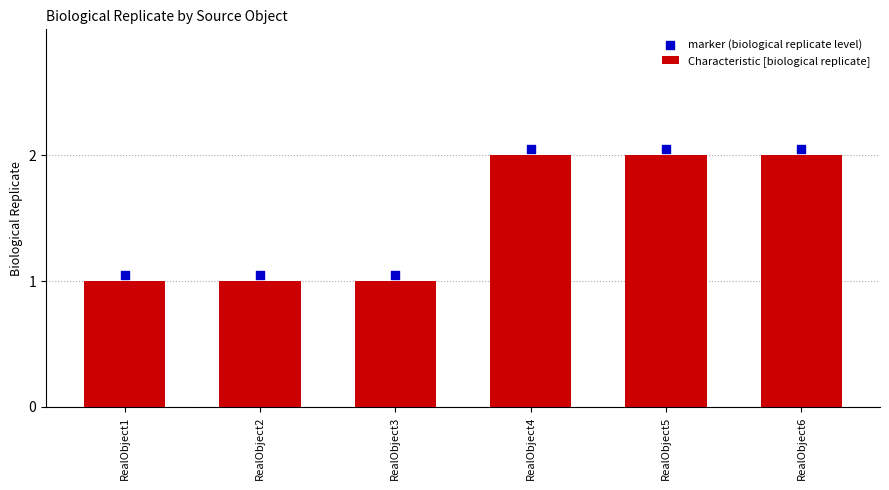

What are all the series names shown in the legend?

Characteristic [biological replicate], marker (biological replicate level)